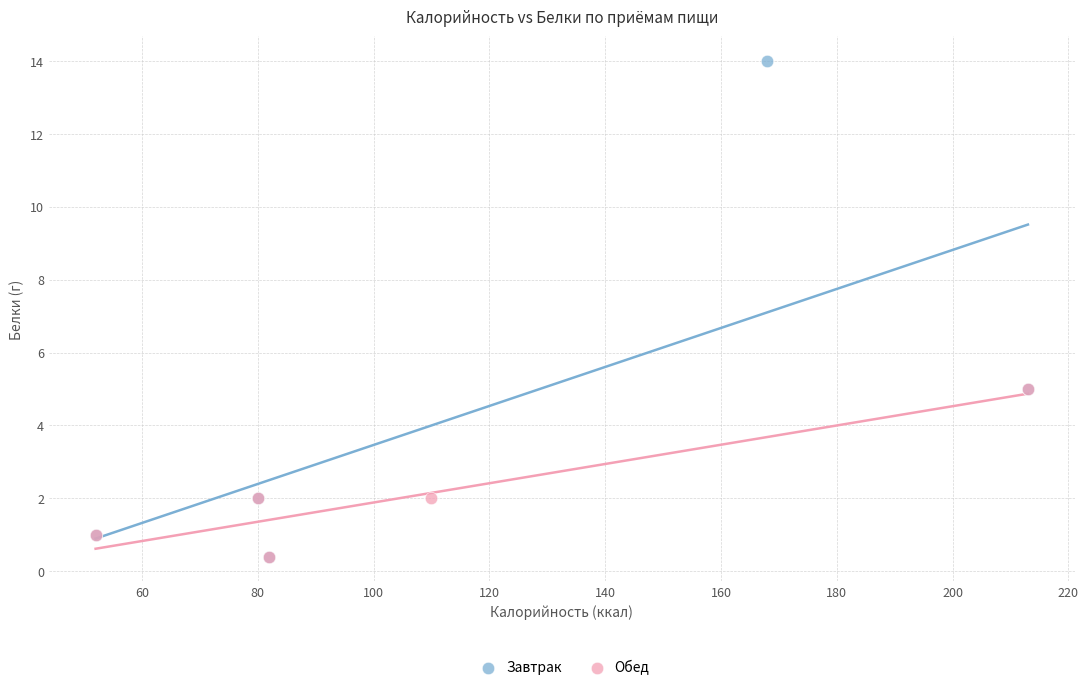

Which series has the widest spread of Y values?

Завтрак